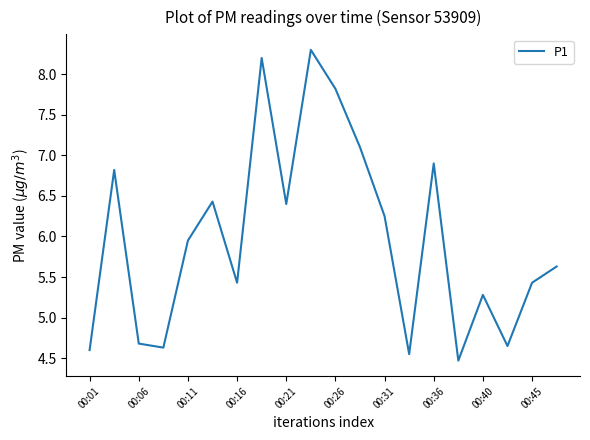

What is the difference between the maximum and minimum values?

3.8